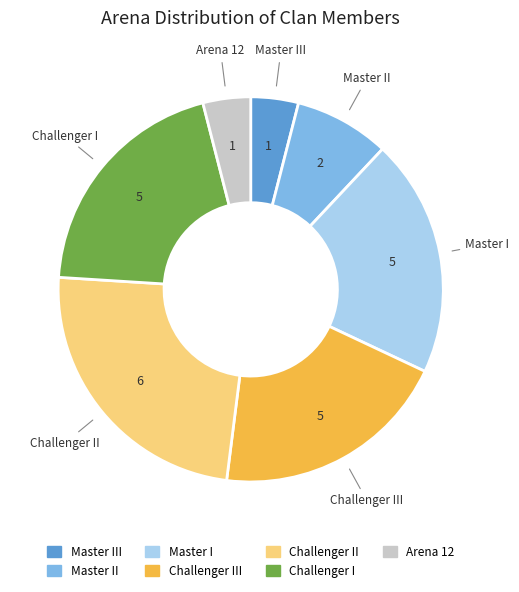

How many segments does this pie chart have?

7